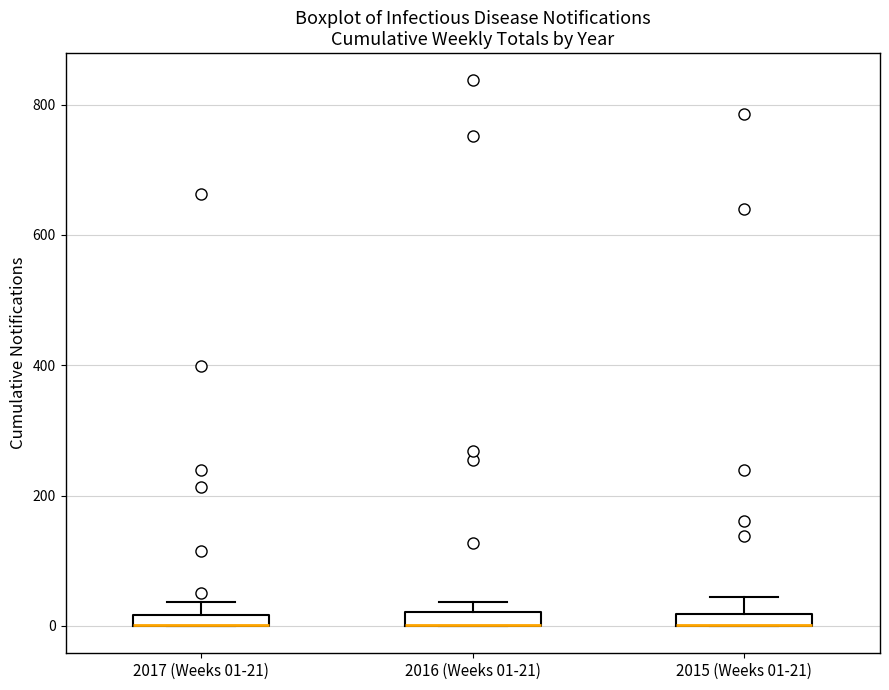

Where is the lower edge of the box for 2016 (Weeks 01-21) on the y-axis? The values are not printed on the chart, so give them approximately, as read against the axis.

0